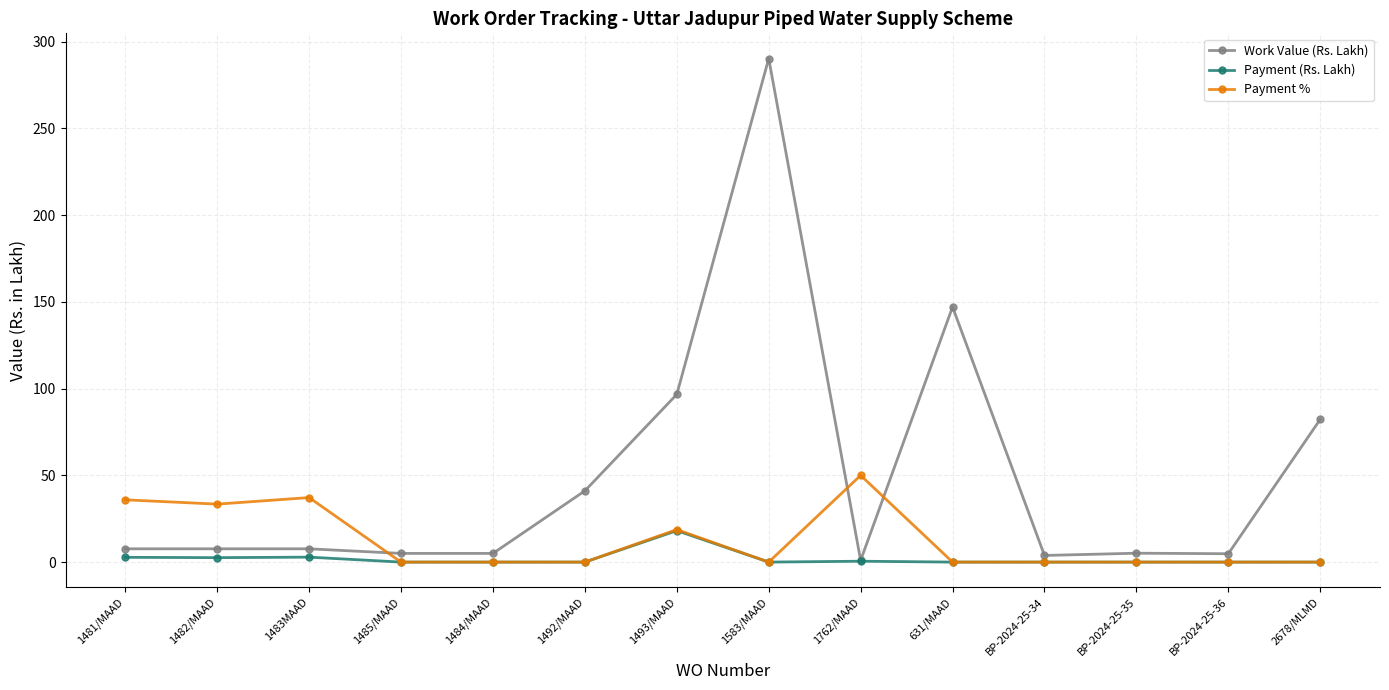

How many lines are shown in the chart?

3